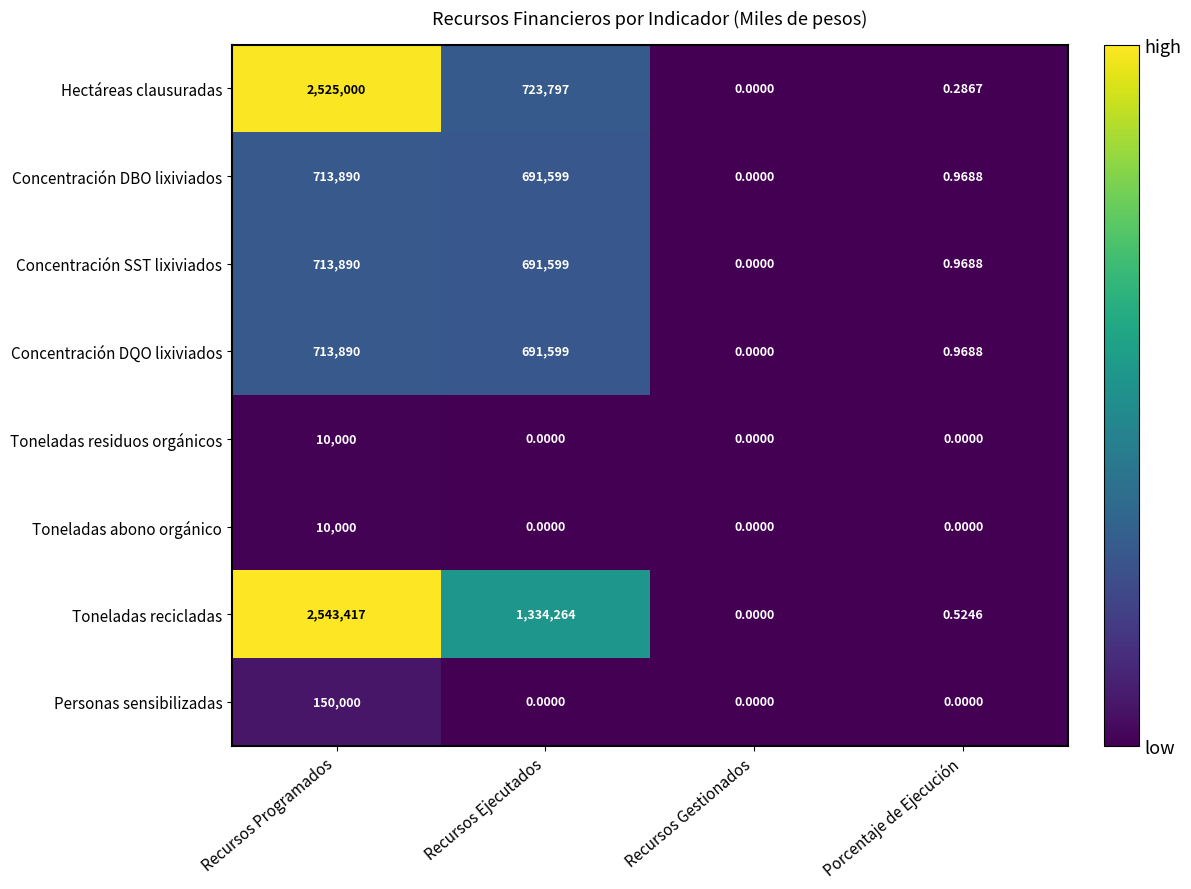

Where is Concentración DBO lixiviados nearest to the value 356945?

Recursos Ejecutados